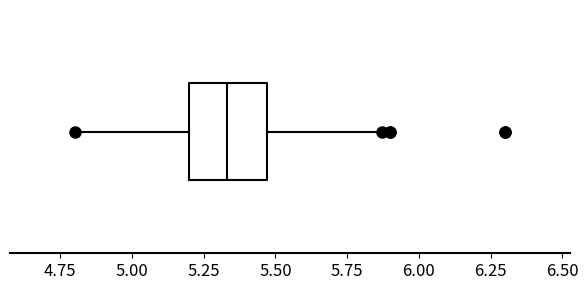

Transcribe this box plot: give where the median line is, the range the box spans, and where the two whiskers end, as read against the x-axis. The values are not printed on the chart, so give them approximately, as read against the axis.

median 5.35, box 5.20 to 5.45, whiskers 4.80 to 5.85